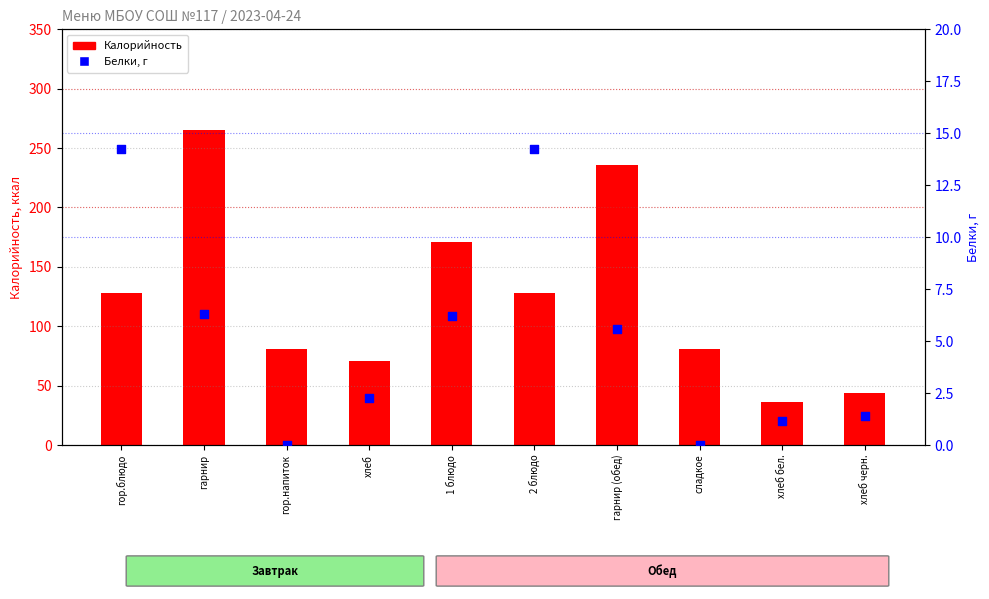

What are all the series names shown in the legend?

Калорийность, Белки, г